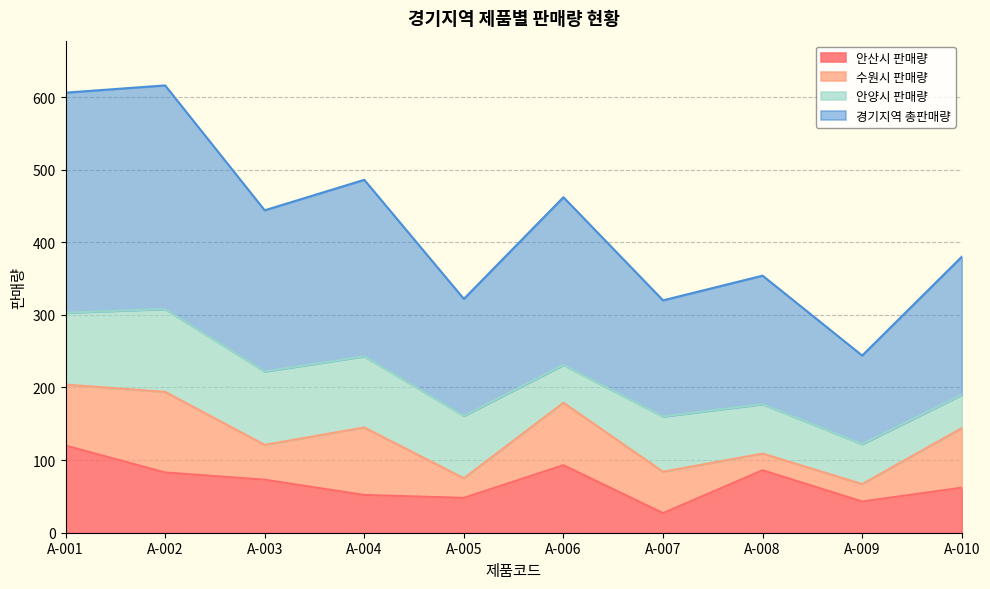

Which series has the largest total across all categories?

경기지역 총판매량